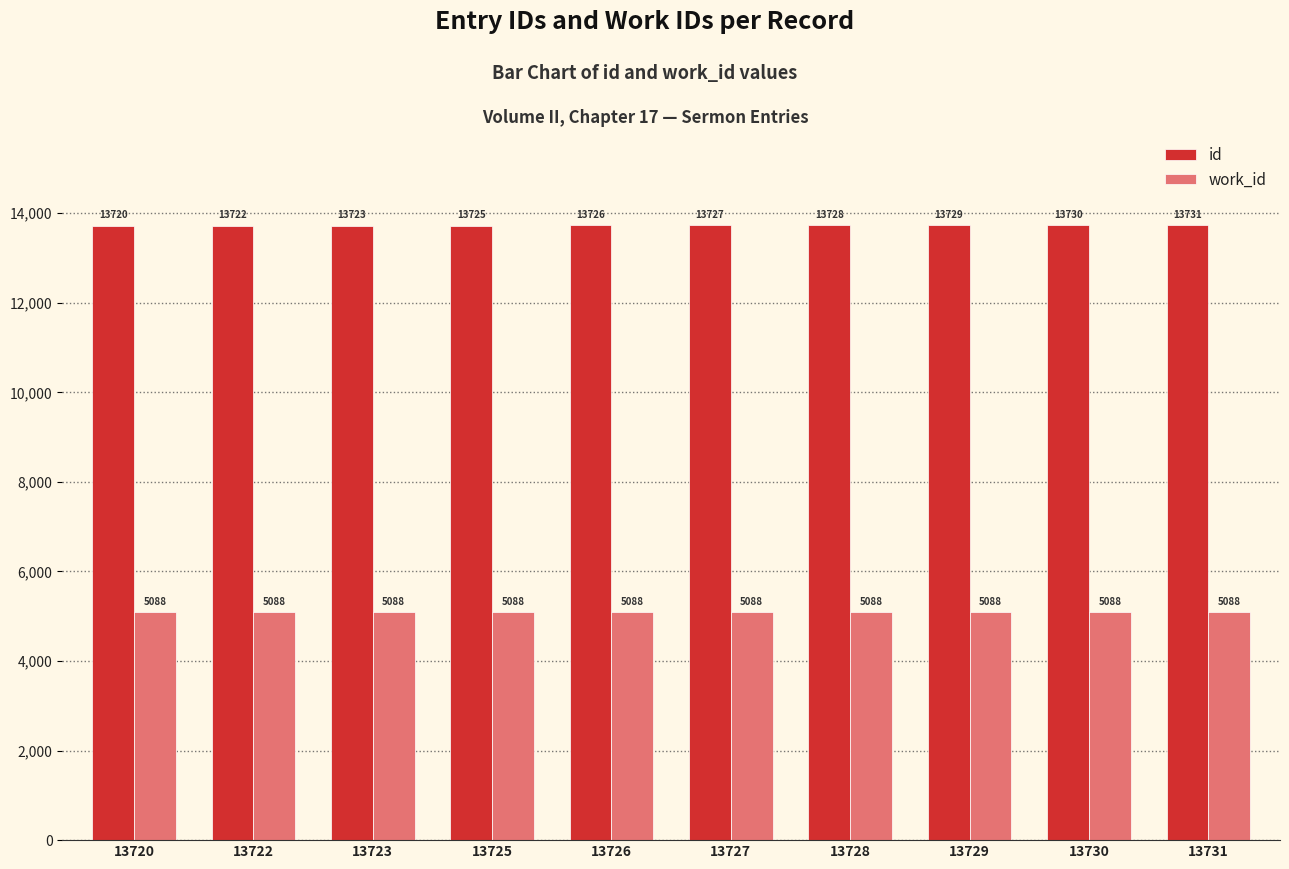

At which category is the sum across all series the highest?

13731